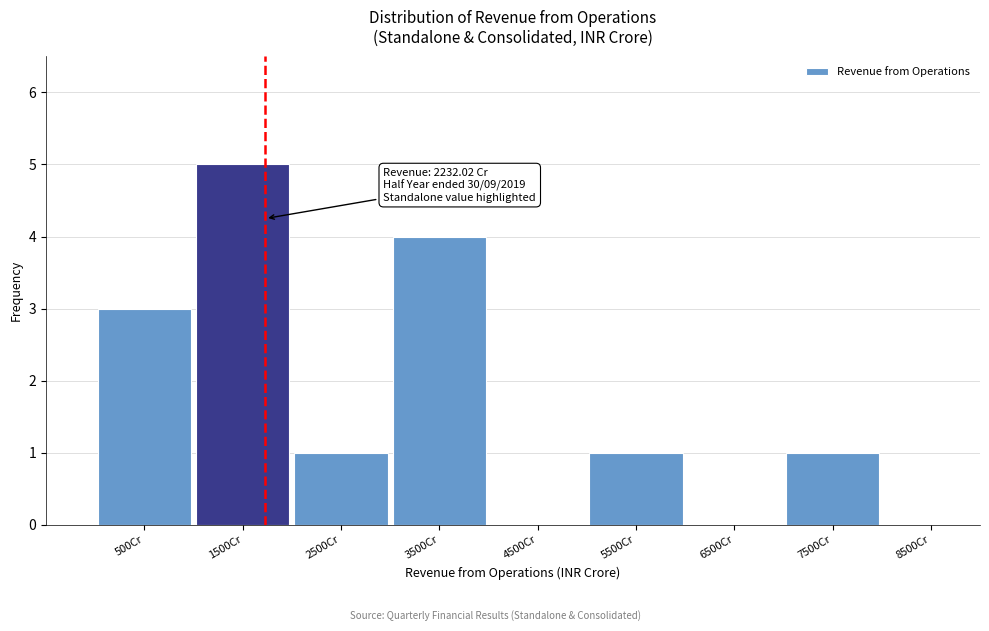

Reading left to right, extract all data points from this chart.

500Cr=3	1500Cr=5	2500Cr=1	3500Cr=4	4500Cr=0	5500Cr=1	6500Cr=0	7500Cr=1	8500Cr=0